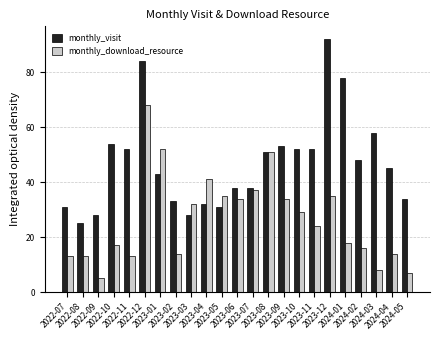

Which series changed the most between 2023-02 and 2023-08?

monthly_download_resource